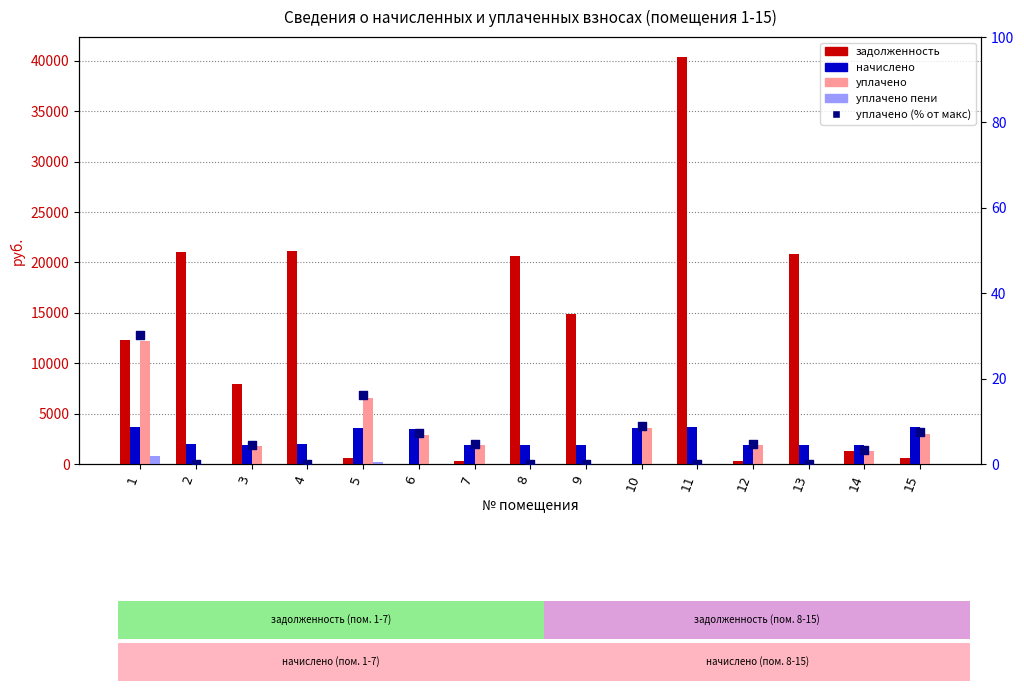

What is the total value across all series at 11?

44052.8